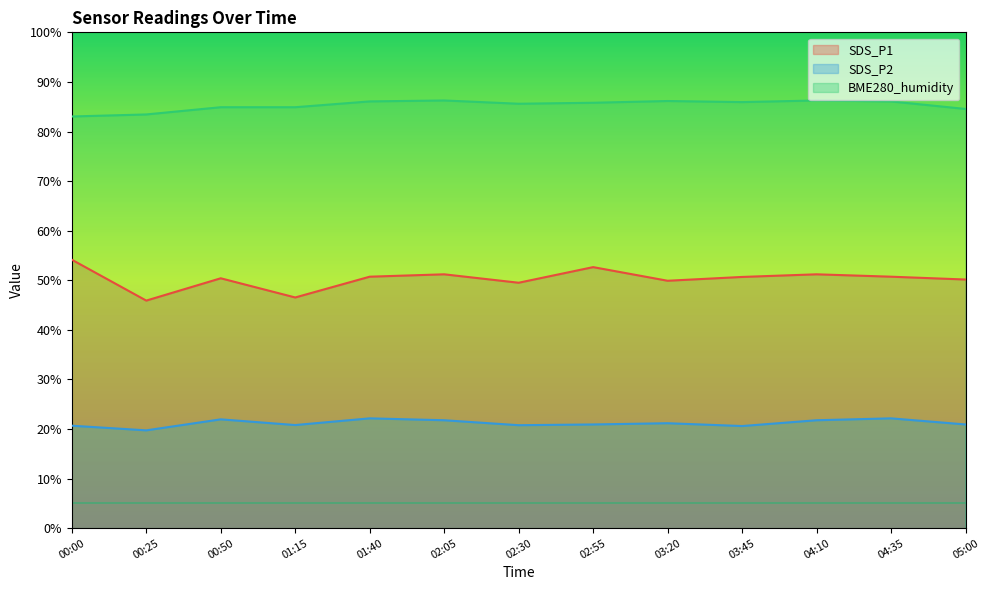

In SDS_P1, how many points are higher than both neighbors (excluding endpoints)?

4